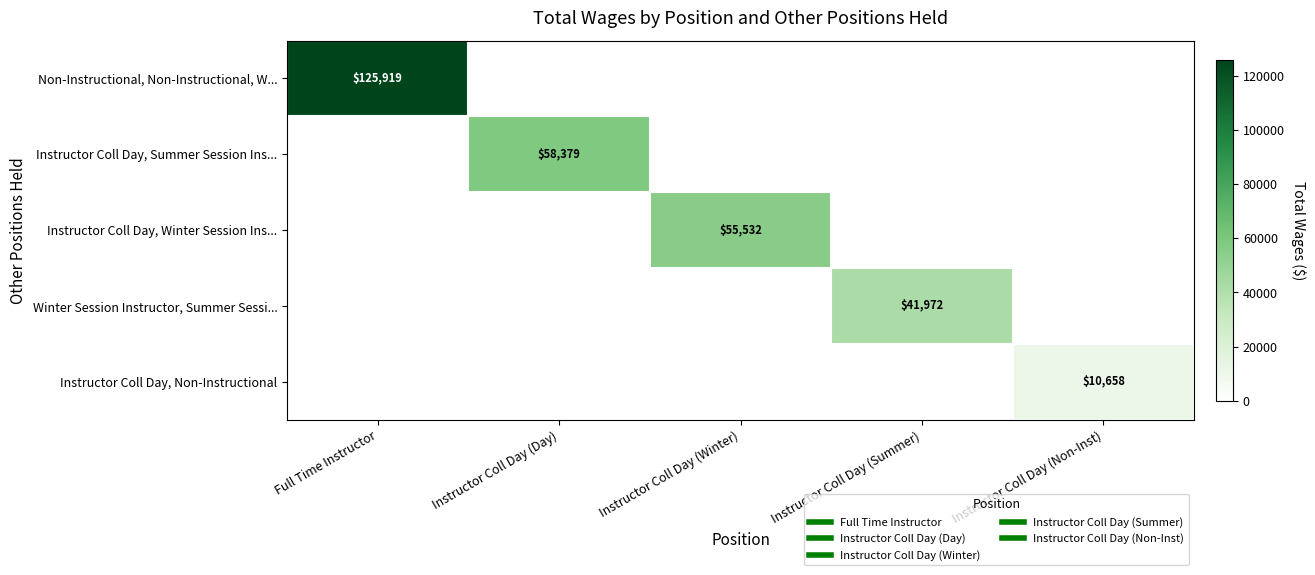

At how many categories does at least one series exceed 29498?

4